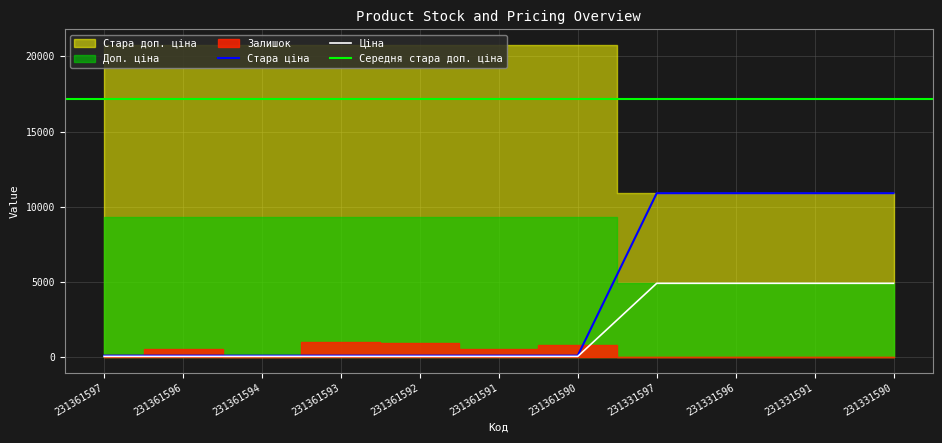

Reading left to right, transcribe all the data shown in this chart.

Залишок: 121.0	534.0	8.0	977.0	930.0	535.0	782.0	6.0	4.0	2.0	4.0
Ціна: 41.5	41.5	41.5	41.5	41.5	41.5	41.5	4903.4	4903.4	4903.4	4903.4
Стара ціна: 92.3	92.3	92.3	92.3	92.3	92.3	92.3	10896.3	10896.3	10896.3	10896.3
Доп. ціна: 9342.0	9342.0	9342.0	9342.0	9342.0	9342.0	9342.0	4903.0	4903.0	4903.0	4903.0
Стара доп. ціна: 20760.8	20760.8	20760.8	20760.8	20760.8	20760.8	20760.8	10896.3	10896.3	10896.3	10896.3